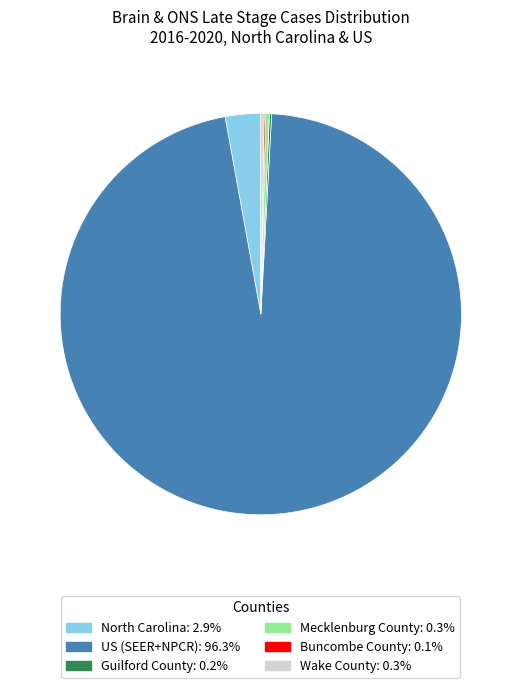

What is the largest slice in the pie chart?

US (SEER+NPCR)